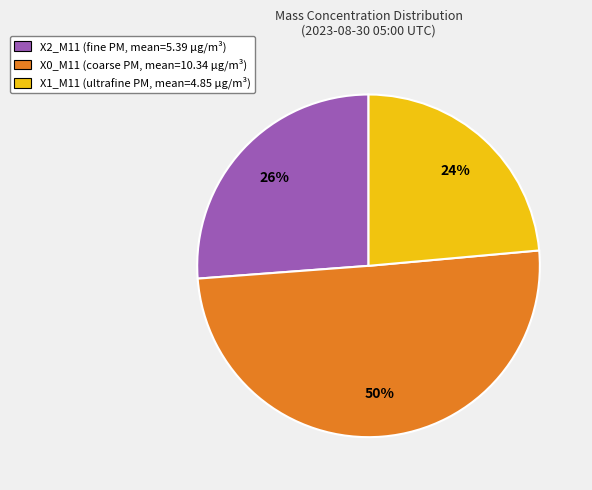

Count the number of slices in the pie.

3